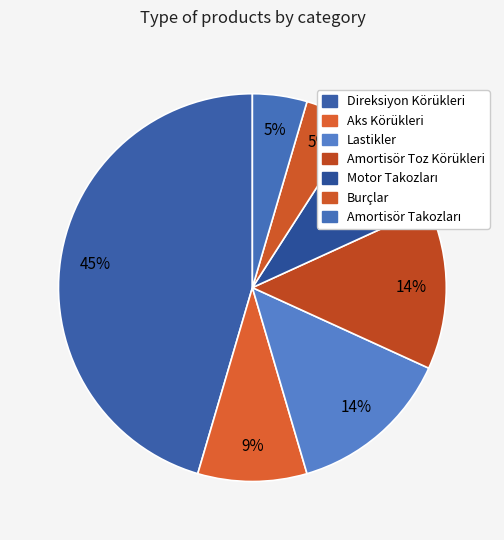

To the nearest percent, what percentage of the pie is Aks Körükleri?

9%